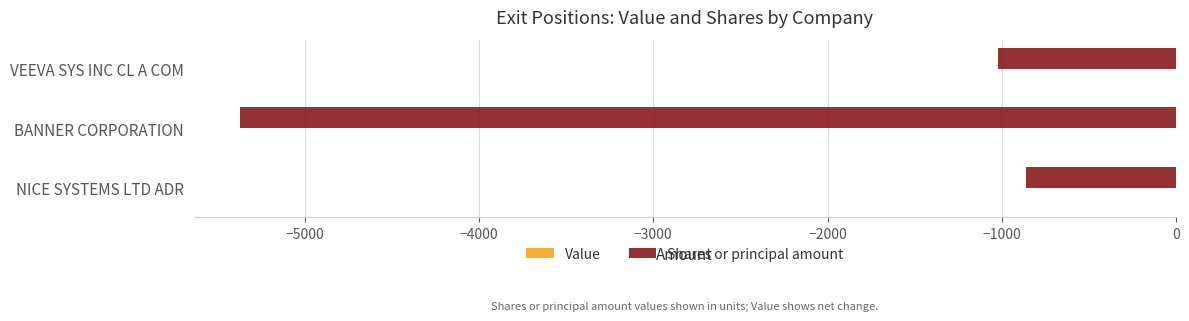

Between NICE SYSTEMS LTD ADR and BANNER CORPORATION, which is larger?

NICE SYSTEMS LTD ADR